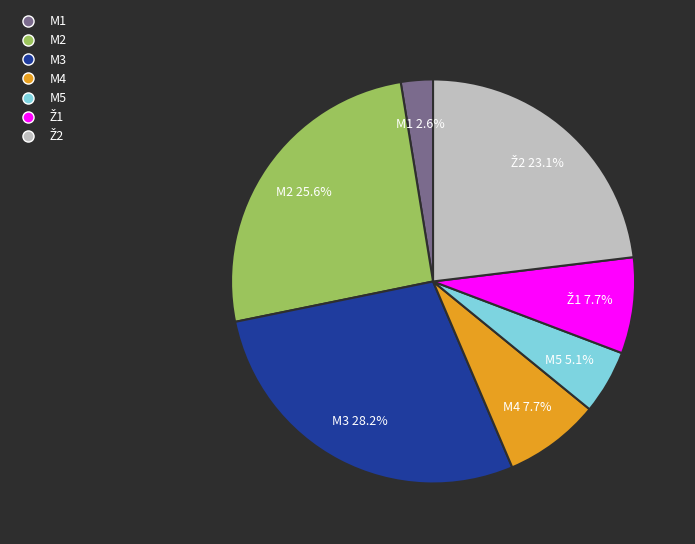

Between M4 and M1, which is larger?

M4